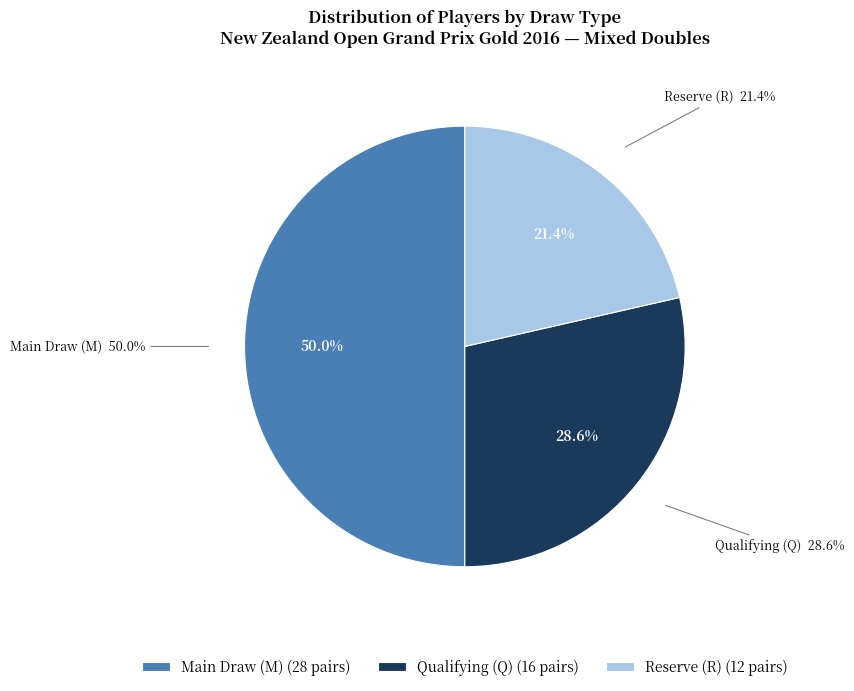

What is the largest slice in the pie chart?

M (Main Draw)